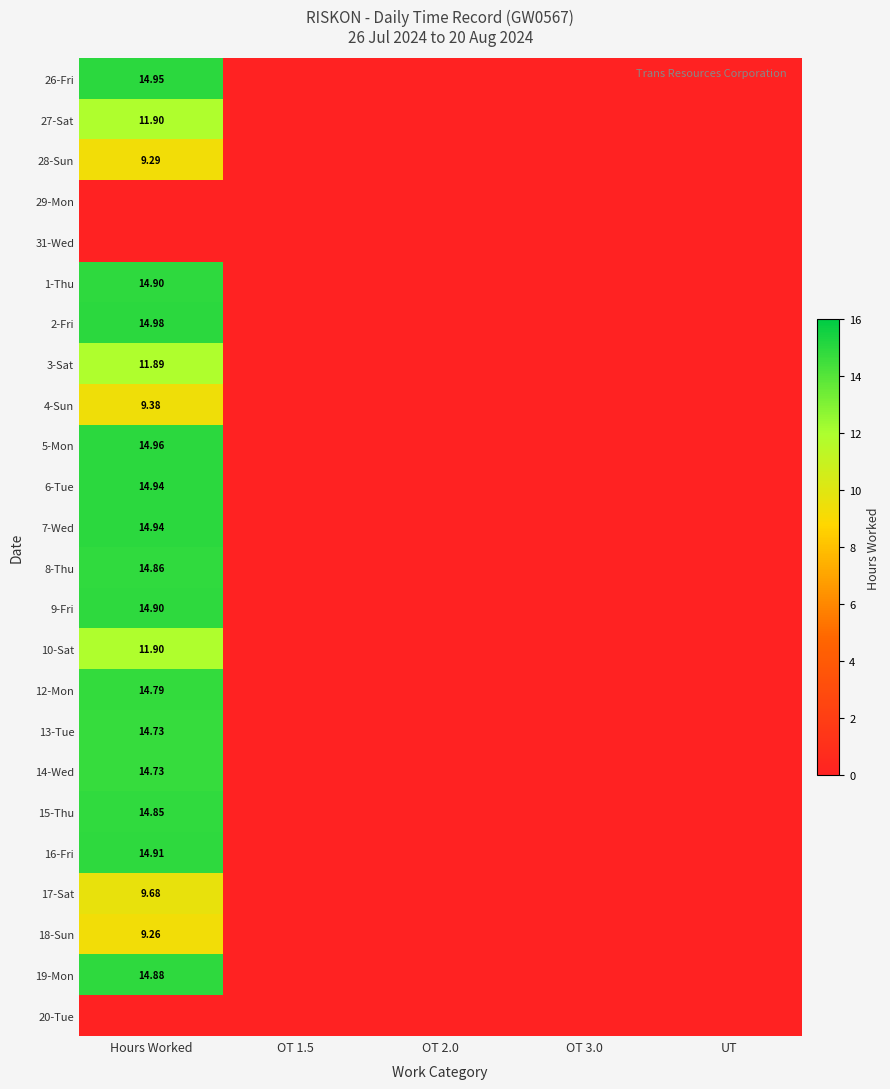

What is the sum of all 13-Tue values?

14.7